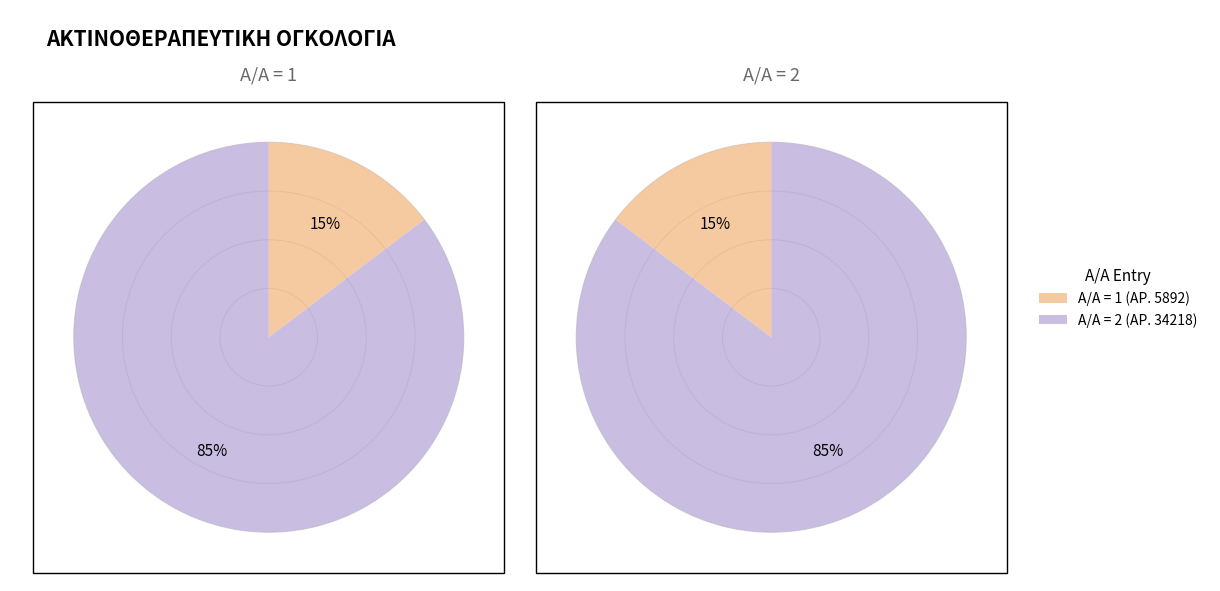

Is the sum of 1 and 2 greater than half?

Yes